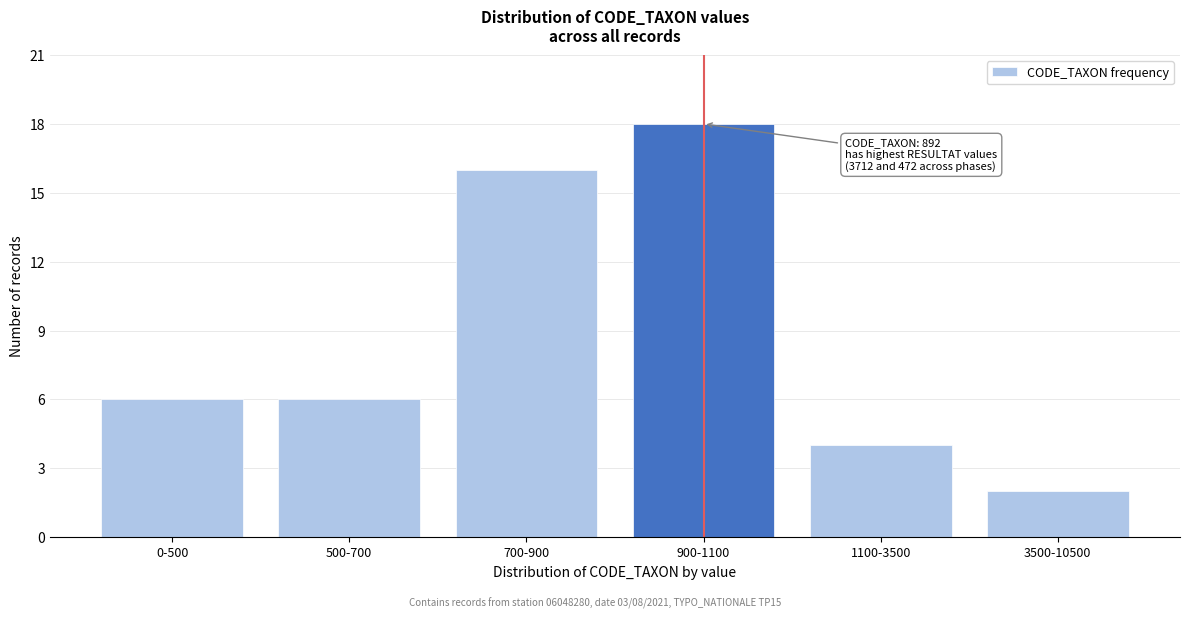

Reading right to left, what are all the values shown in this chart?

3500-10500=2	1100-3500=4	900-1100=18	700-900=16	500-700=6	0-500=6